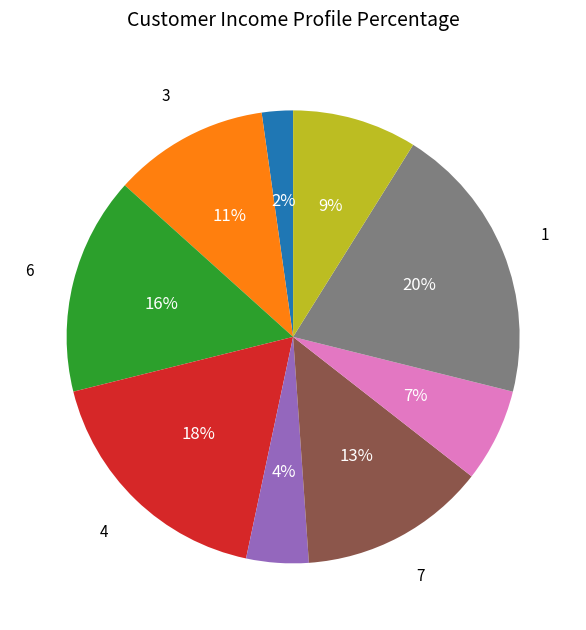

How many slices are in this pie chart?

9